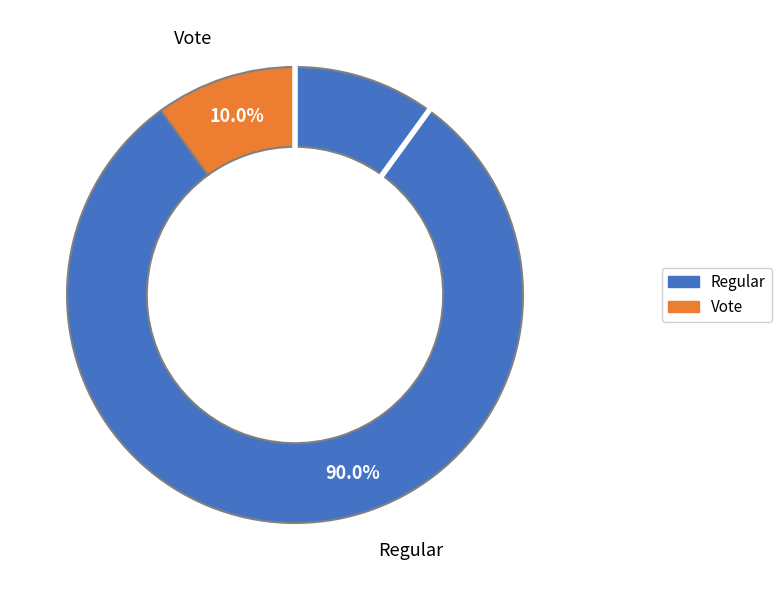

Is there a majority slice in this chart?

Yes